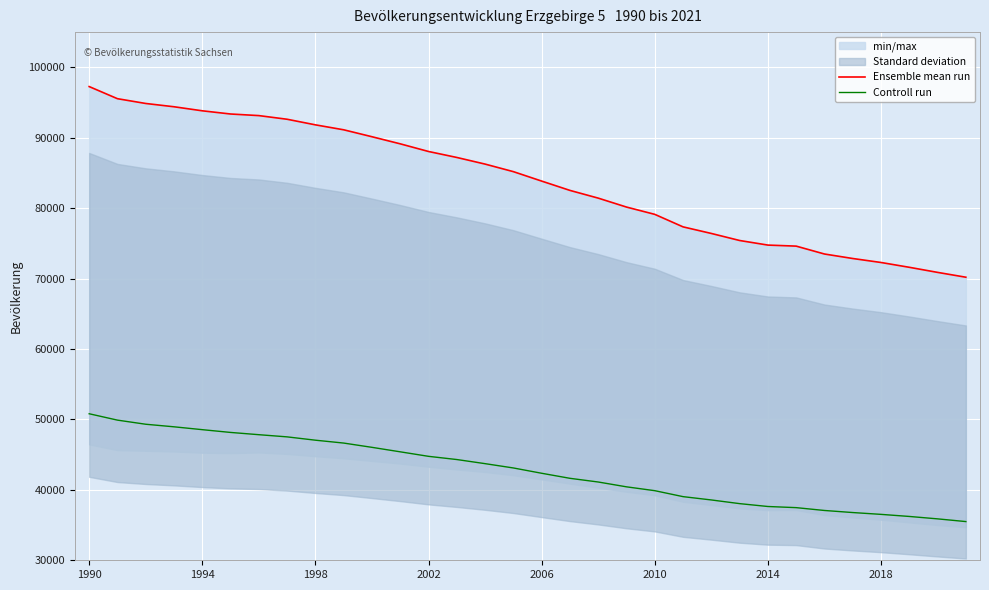

Is it true that Ensemble mean run equals 136366 at 17?

False